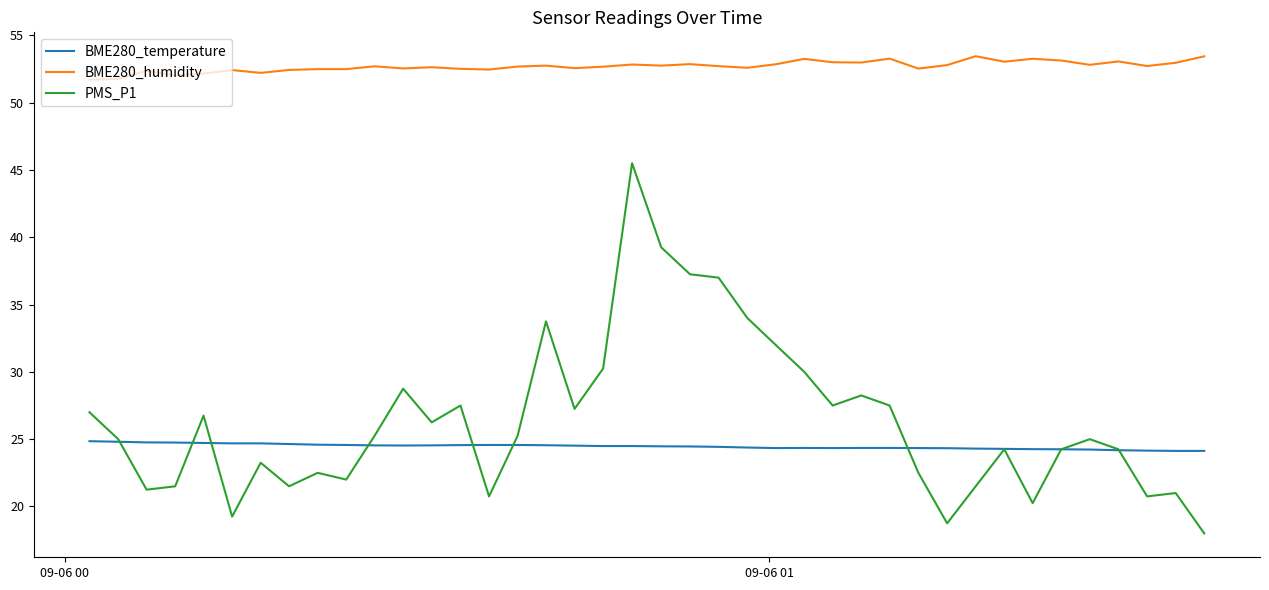

What are all the series names shown in the legend?

BME280_temperature, BME280_humidity, PMS_P1